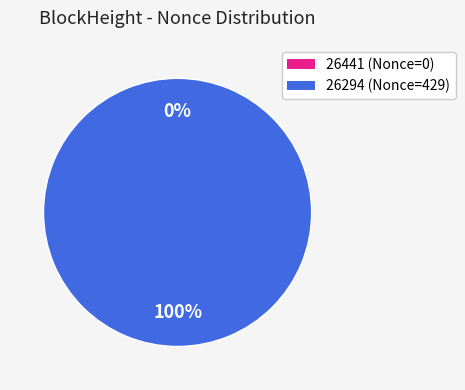

Which slice is the largest?

26294